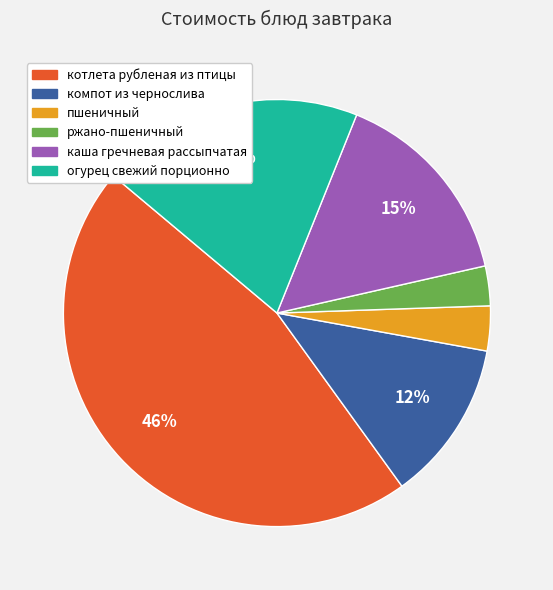

What percentage is the огурец свежий порционно slice, to the nearest percent?

20%